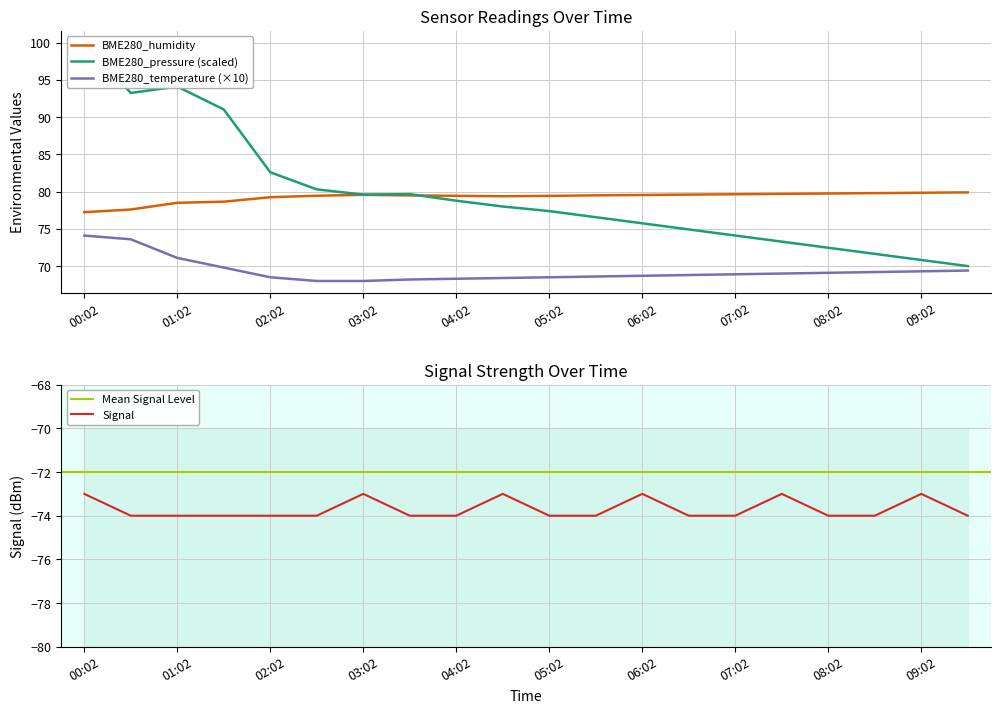

True or false: Signal and BME280_humidity intersect in this chart.

False